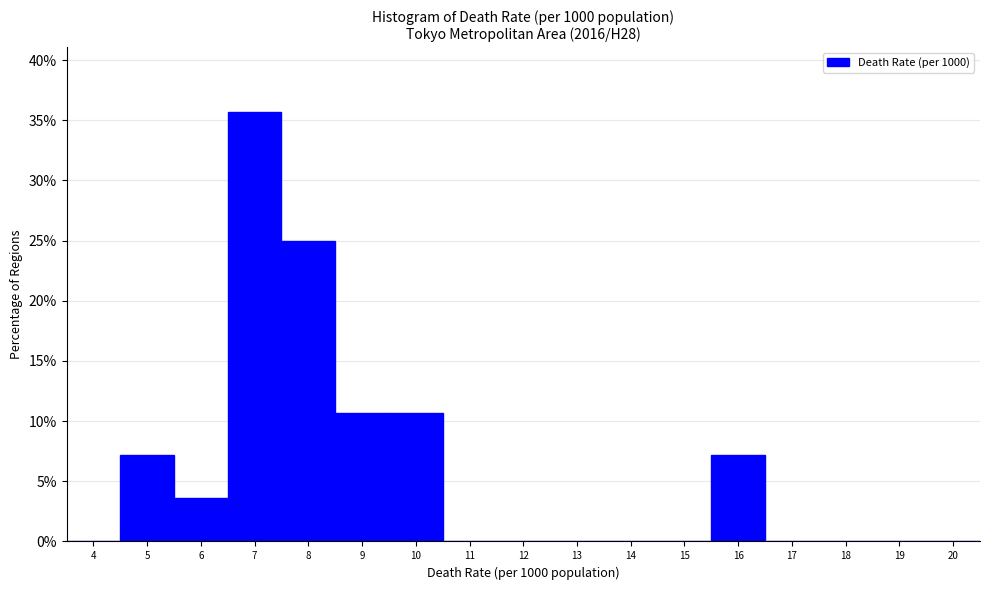

Reading left to right, extract all data points from this chart.

4=0.0	5=7.1	6=3.6	7=35.7	8=25.0	9=10.7	10=10.7	11=0.0	12=0.0	13=0.0	14=0.0	15=0.0	16=7.1	17=0.0	18=0.0	19=0.0	20=0.0